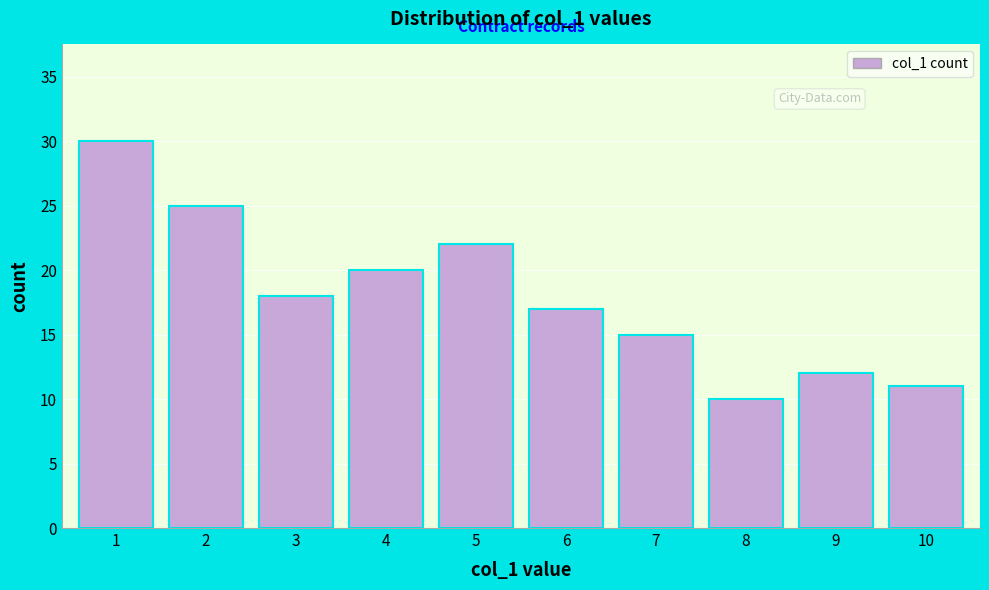

Reading left to right, transcribe all the data shown in this chart.

1=30	2=25	3=18	4=20	5=22	6=17	7=15	8=10	9=12	10=11